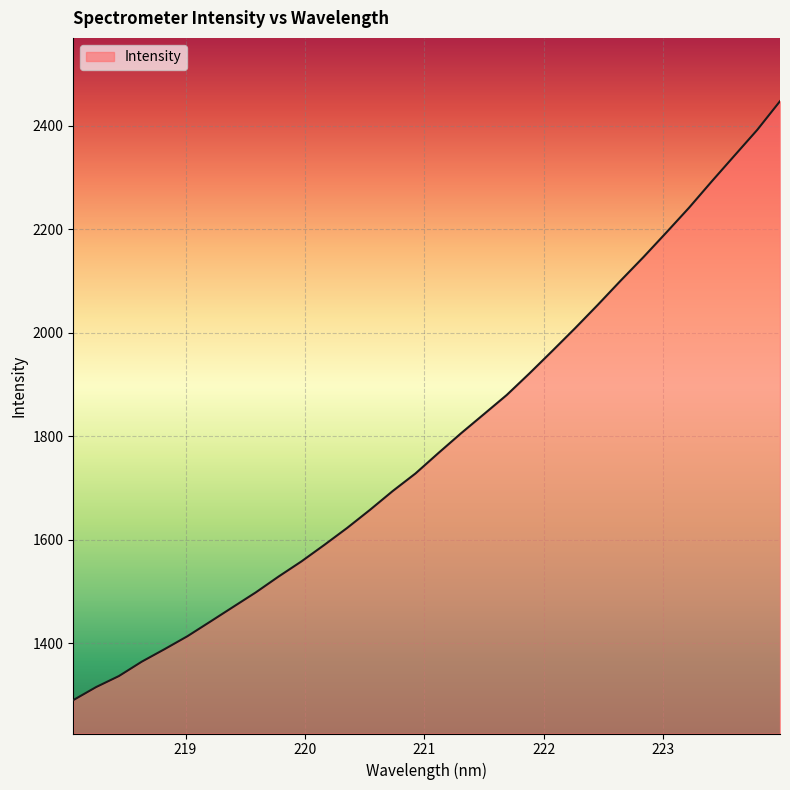

What is the minimum value shown in the chart?

1289.9